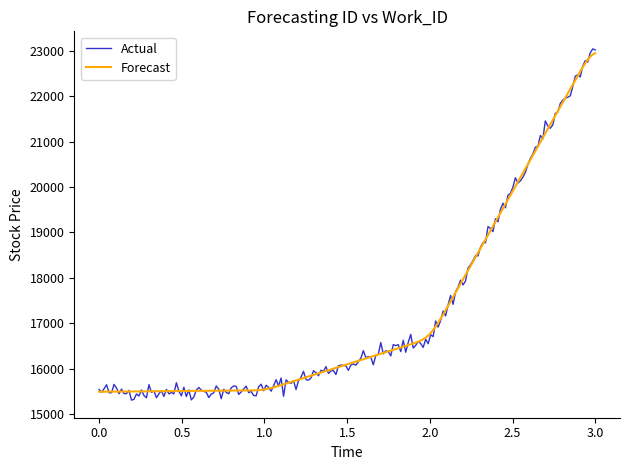

What is the highest value of the Actual series?

23037.5